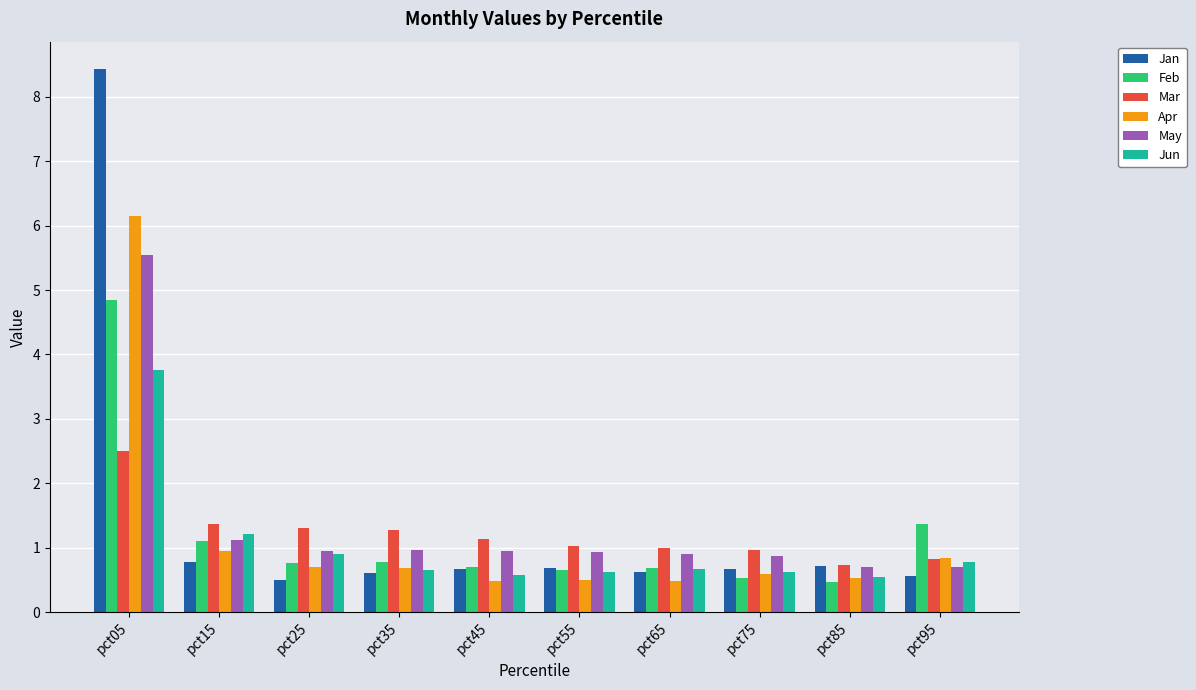

Is the value of Feb at pct35 greater than the value of Mar at pct25?

No